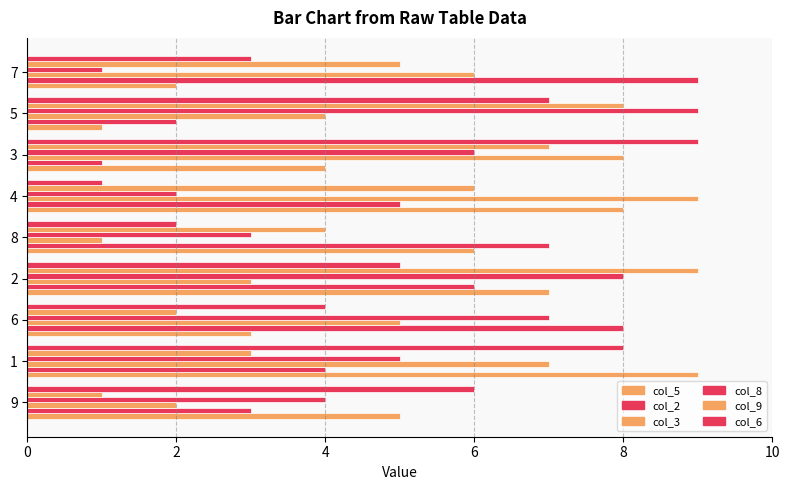

How many data points does each series have?

9